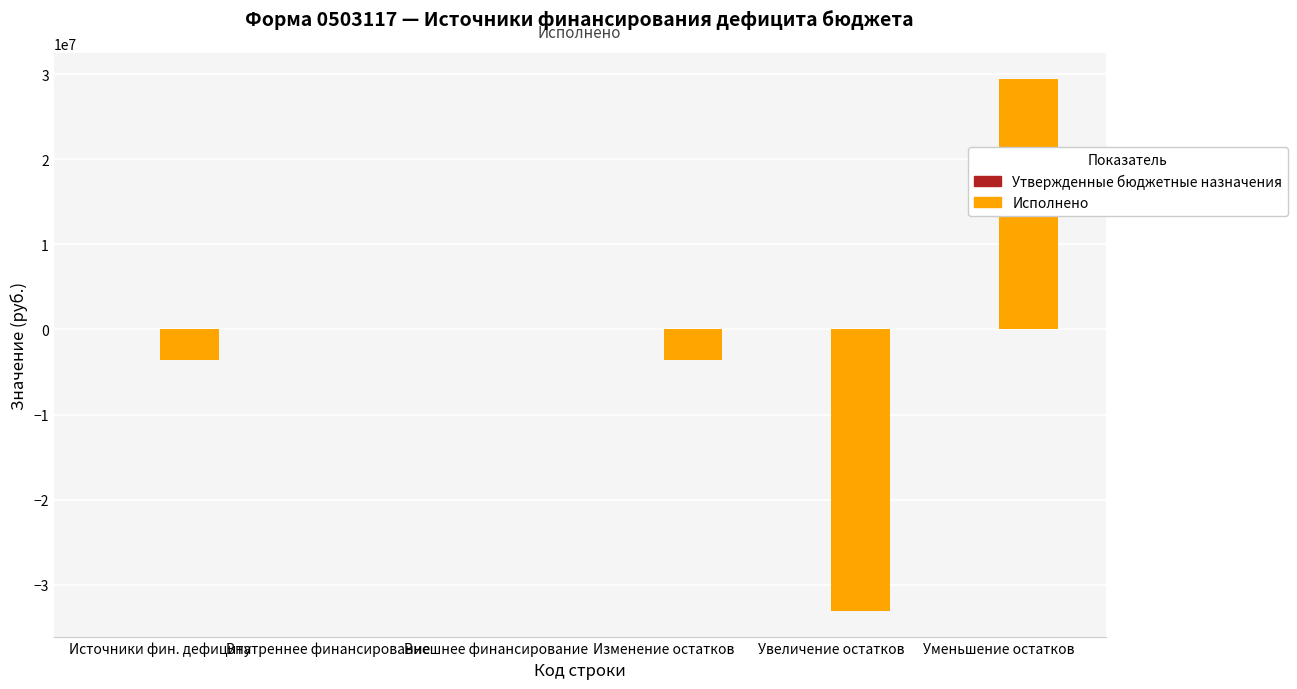

Count the number of data series in this chart.

1